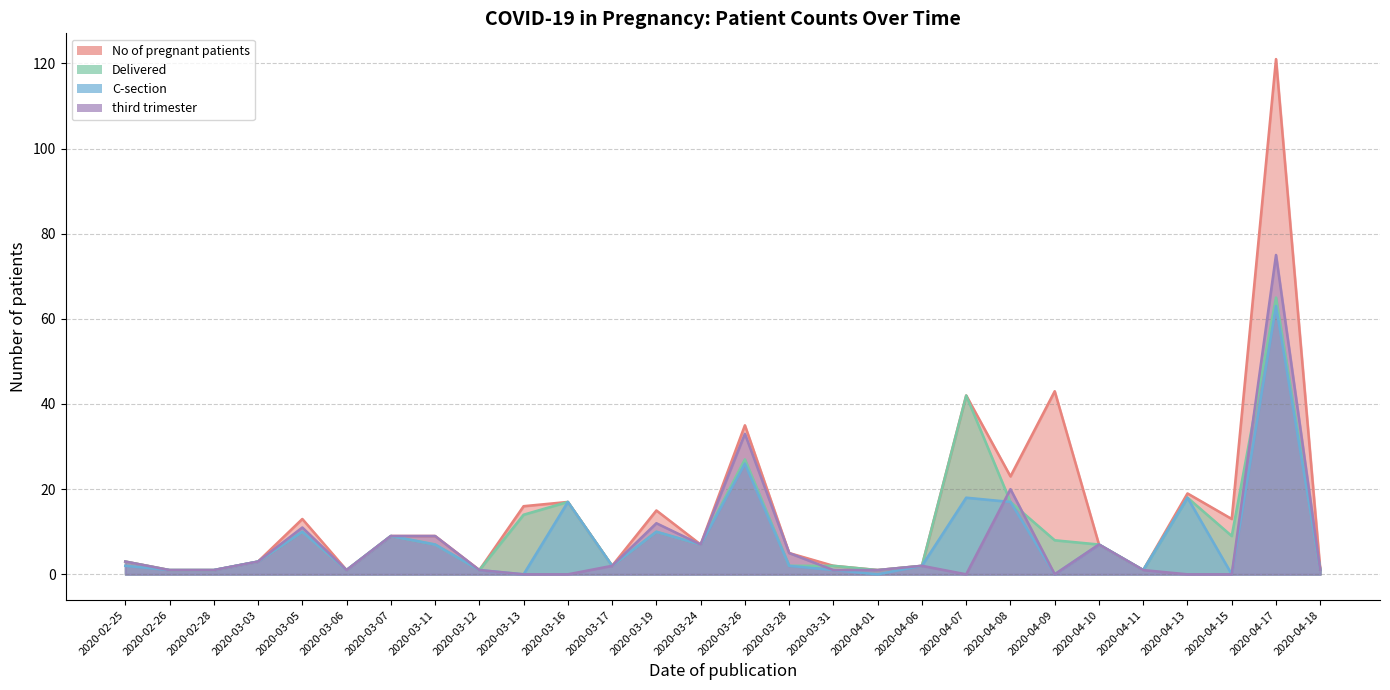

At how many categories does at least one series exceed 90?

1